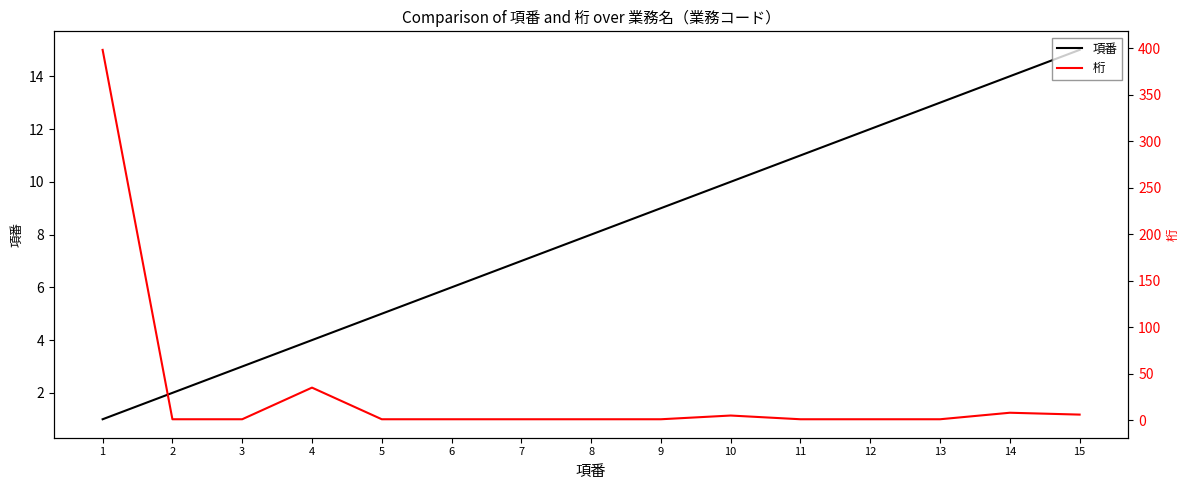

Where do 桁 and 項番 first cross each other?

1 and 2